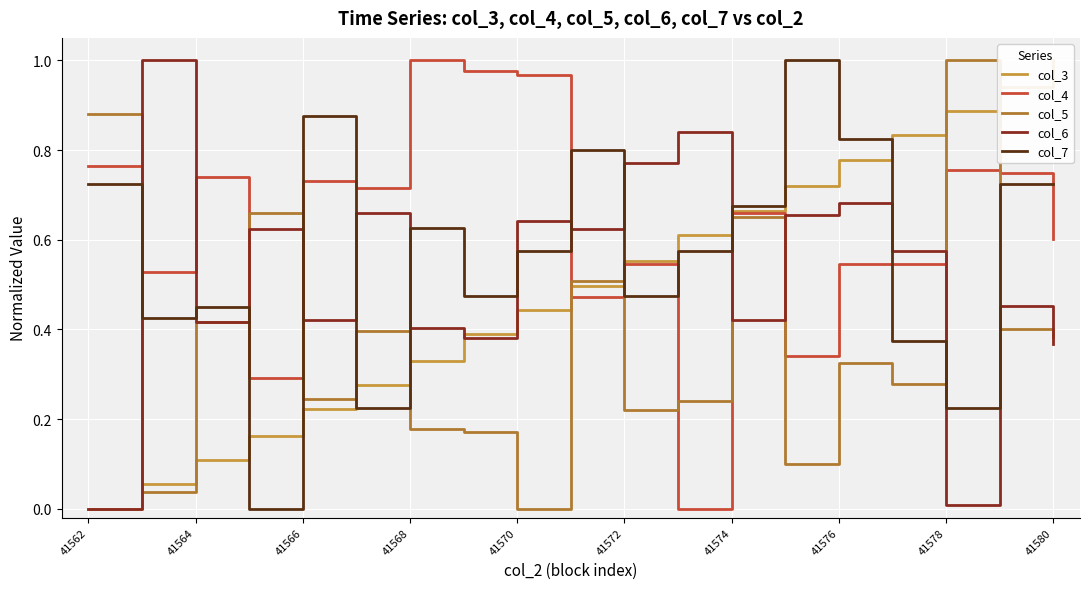

Reading left to right, list all the values displayed in this chart.

col_3: 0.0	0.1	0.1	0.2	0.2	0.3	0.3	0.4	0.4	0.5	0.6	0.6	0.7	0.7	0.8	0.8	0.9	0.9	1.0
col_4: 0.8	0.5	0.7	0.3	0.7	0.7	1.0	1.0	1.0	0.5	0.5	0.0	0.7	0.3	0.5	0.5	0.8	0.7	0.6
col_5: 0.9	0.0	0.4	0.7	0.2	0.4	0.2	0.2	0.0	0.5	0.2	0.2	0.7	0.1	0.3	0.3	1.0	0.4	0.4
col_6: 0.0	1.0	0.4	0.6	0.4	0.7	0.4	0.4	0.6	0.6	0.8	0.8	0.4	0.7	0.7	0.6	0.0	0.5	0.4
col_7: 0.7	0.4	0.5	0.0	0.9	0.2	0.6	0.5	0.6	0.8	0.5	0.6	0.7	1.0	0.8	0.4	0.2	0.7	0.7